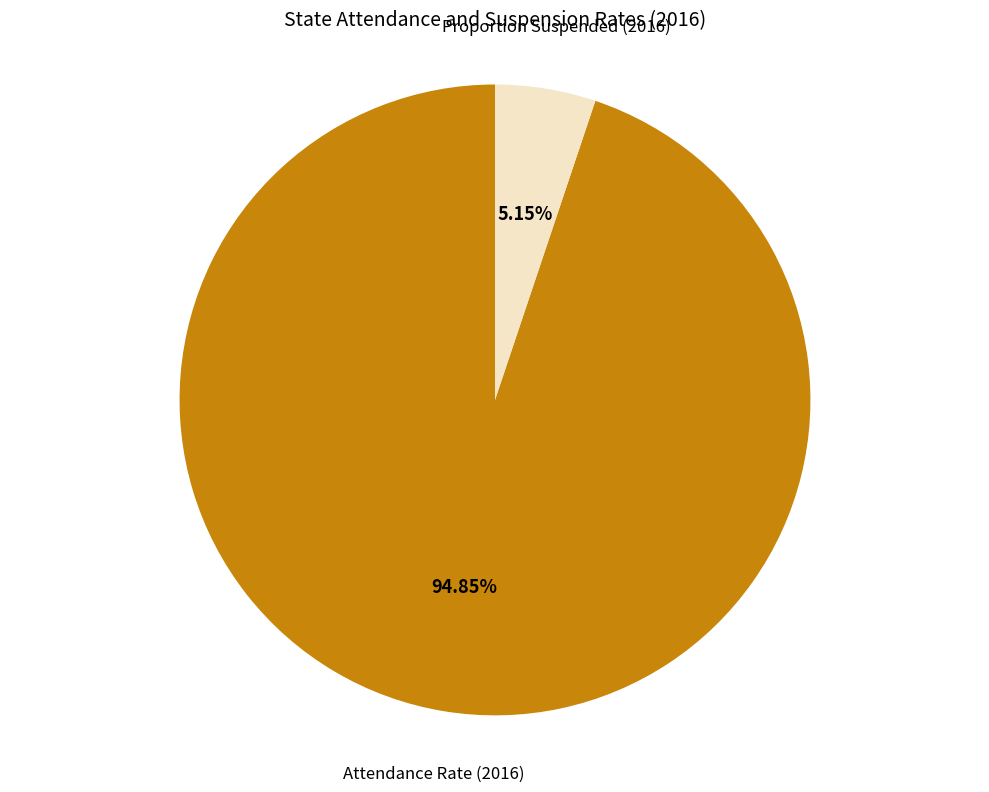

Is the sum of Attendance Rate (2016) and Proportion Suspended (2016) greater than half?

Yes